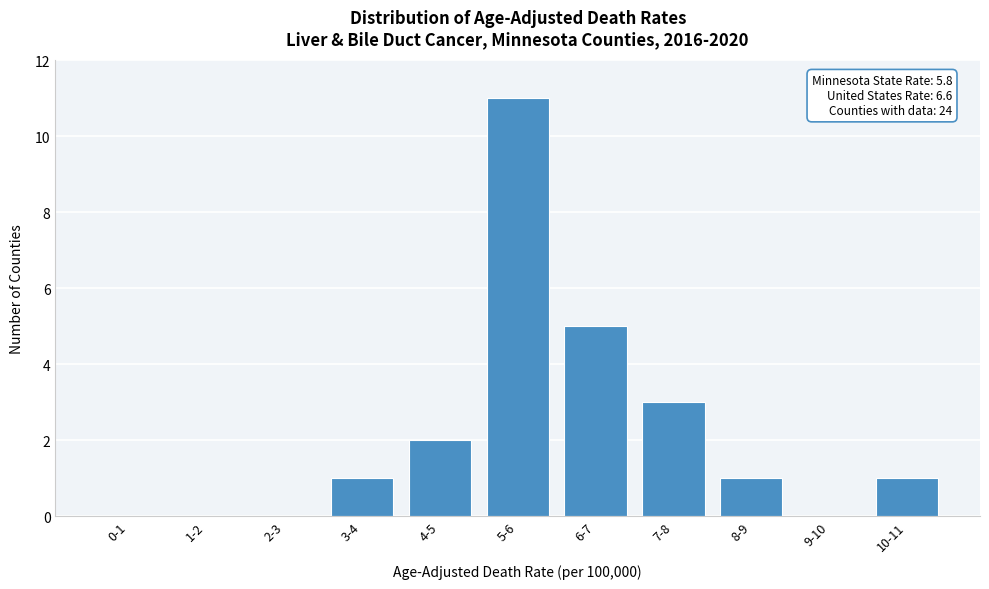

Reading right to left, transcribe all the data shown in this chart.

10-11=1	9-10=0	8-9=1	7-8=3	6-7=5	5-6=11	4-5=2	3-4=1	2-3=0	1-2=0	0-1=0